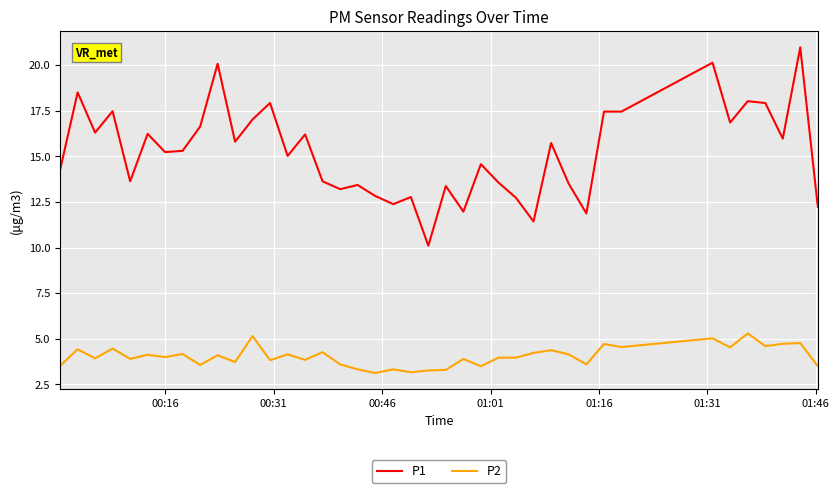

True or false: P2 and P1 intersect in this chart.

False